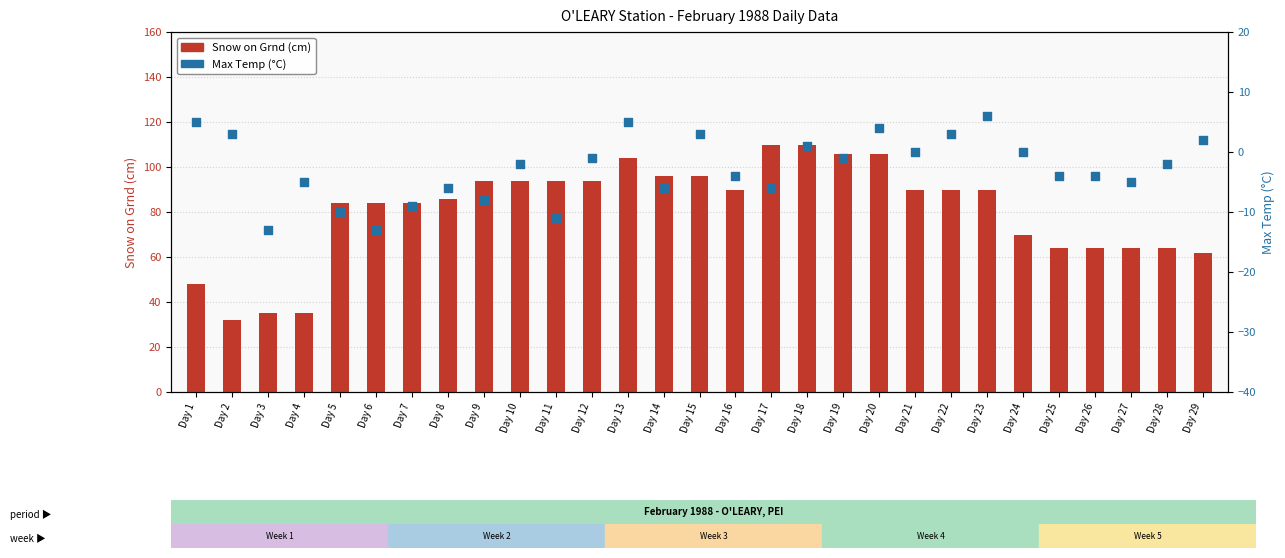

At which category is the sum across all series the highest?

Day 18